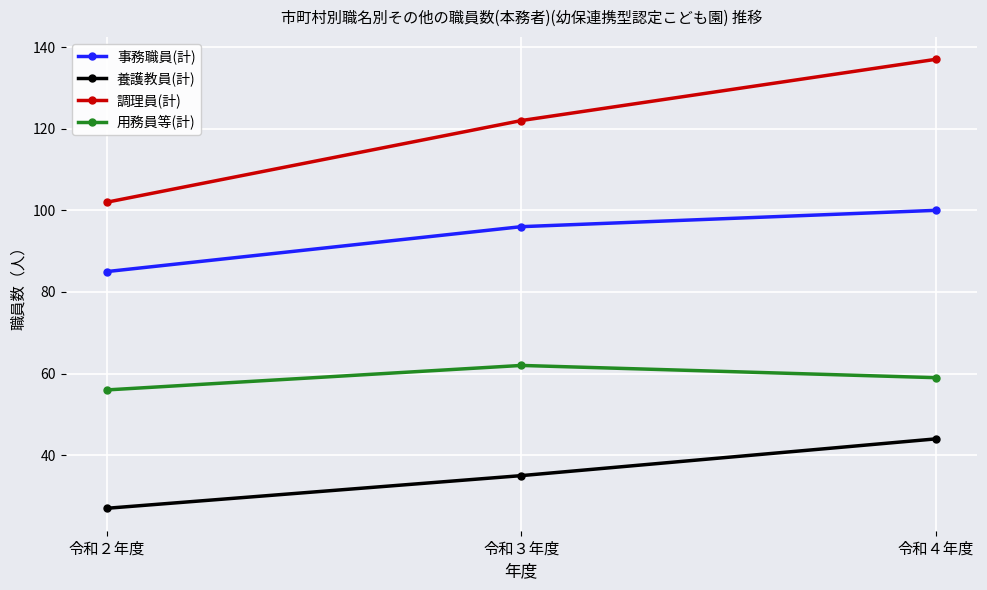

Does the chart have visible grid lines?

Yes